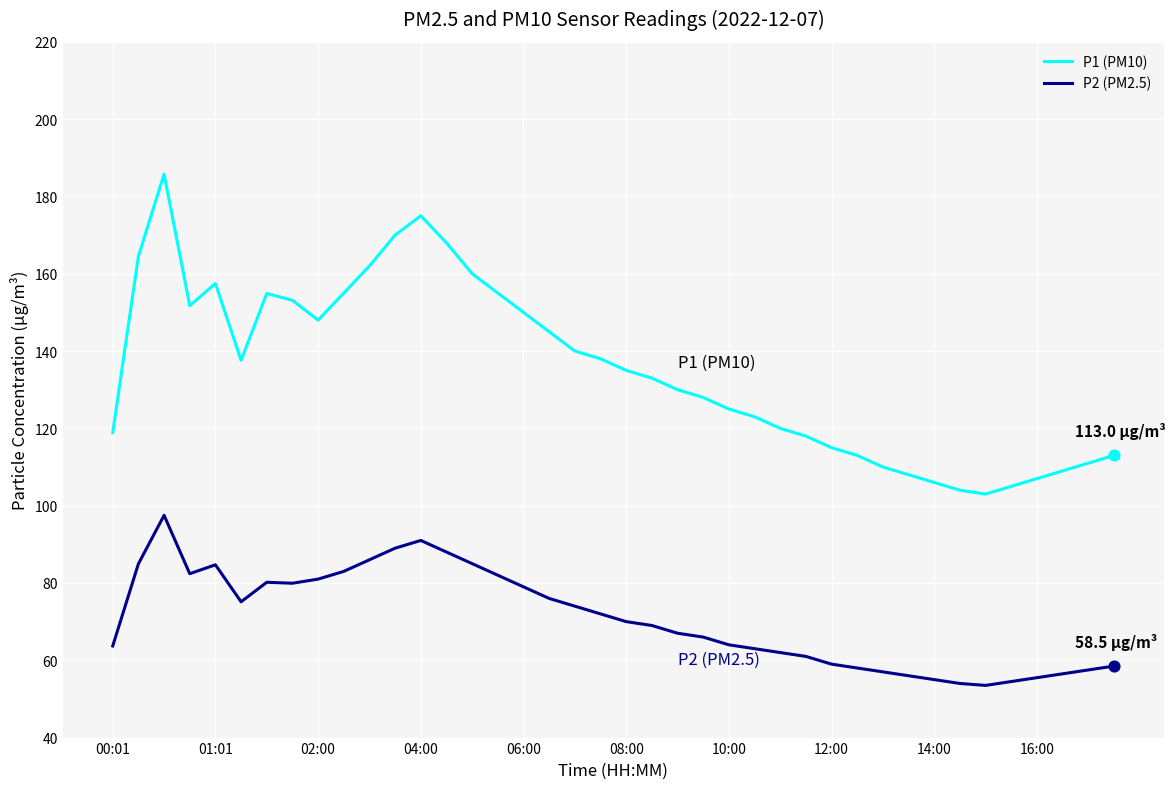

Rank the series by their average value, from highest to lowest.

P1 (PM10), P2 (PM2.5)